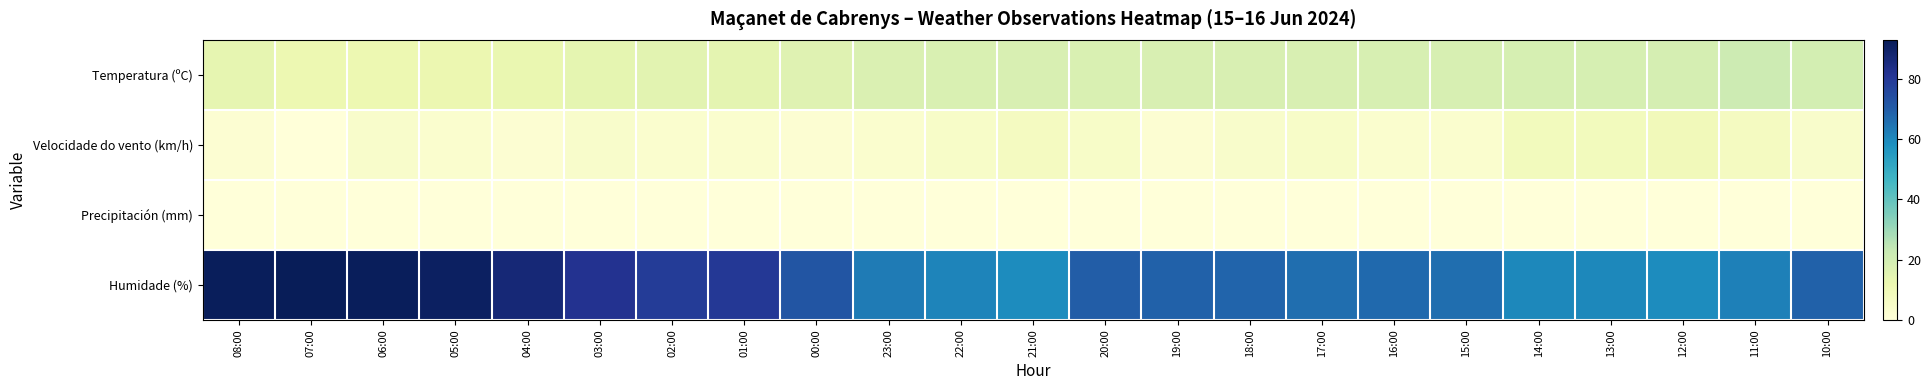

Reading left to right, extract all data points from this chart.

Temperatura (ºC): 08:00=13.7	07:00=11.5	06:00=11.4	05:00=11.8	04:00=12.5	03:00=14.1	02:00=15.0	01:00=14.2	00:00=15.8	23:00=17.1	22:00=17.8	21:00=18.0	20:00=17.7	19:00=17.9	18:00=18.0	17:00=18.0	16:00=18.5	15:00=18.5	14:00=18.8	13:00=18.7	12:00=19.0	11:00=21.1	10:00=19.3
Velocidade do vento (km/h): 08:00=2.0	07:00=0.0	06:00=4.0	05:00=3.0	04:00=2.0	03:00=4.0	02:00=3.0	01:00=3.0	00:00=2.0	23:00=3.0	22:00=5.0	21:00=7.0	20:00=5.0	19:00=2.0	18:00=4.0	17:00=5.0	16:00=3.0	15:00=3.0	14:00=8.0	13:00=8.0	12:00=9.0	11:00=7.0	10:00=4.0
Precipitación (mm): 08:00=0.0	07:00=0.0	06:00=0.0	05:00=0.0	04:00=0.0	03:00=0.0	02:00=0.0	01:00=0.0	00:00=0.0	23:00=0.0	22:00=0.0	21:00=0.0	20:00=0.0	19:00=0.0	18:00=0.0	17:00=0.0	16:00=0.0	15:00=0.0	14:00=0.0	13:00=0.0	12:00=0.0	11:00=0.0	10:00=0.0
Humidade (%): 08:00=92.0	07:00=93.0	06:00=92.0	05:00=91.0	04:00=87.0	03:00=82.0	02:00=79.0	01:00=80.0	00:00=72.0	23:00=63.0	22:00=61.0	21:00=59.0	20:00=70.0	19:00=69.0	18:00=68.0	17:00=66.0	16:00=67.0	15:00=66.0	14:00=60.0	13:00=60.0	12:00=59.0	11:00=62.0	10:00=69.0